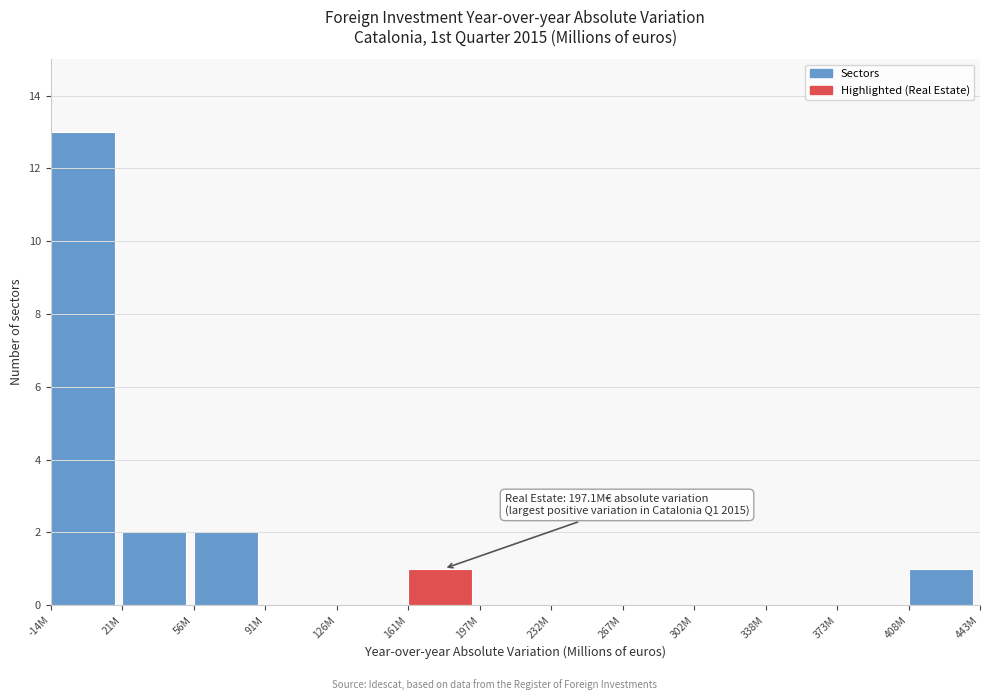

Reading right to left, list all the values displayed in this chart.

408M=1	373M=0	338M=0	302M=0	267M=0	232M=0	197M=0	161M=1	126M=0	91M=0	56M=2	21M=2	-14M=13